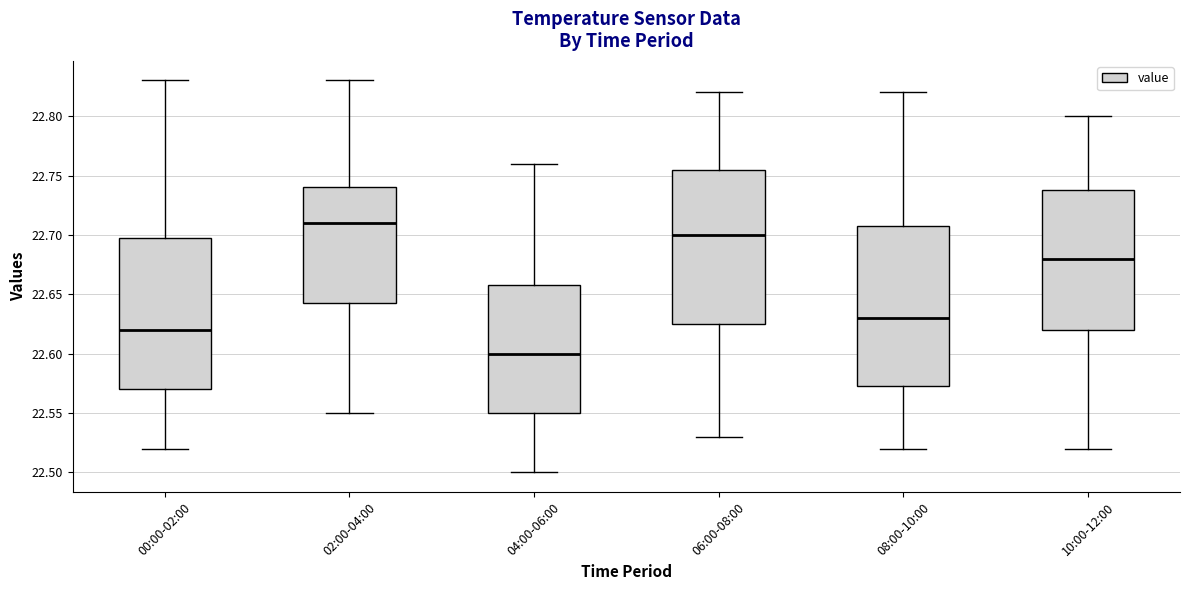

Reading left to right, transcribe this box plot: for each box, give where its median line is, the range the box spans, and where its two whiskers end, as read against the y-axis. The values are not printed on the chart, so give them approximately, as read against the axis.

00:00-02:00: median 22.620, box 22.570 to 22.700, whiskers 22.520 to 22.830
02:00-04:00: median 22.710, box 22.645 to 22.740, whiskers 22.550 to 22.830
04:00-06:00: median 22.600, box 22.550 to 22.660, whiskers 22.500 to 22.760
06:00-08:00: median 22.700, box 22.625 to 22.755, whiskers 22.530 to 22.820
08:00-10:00: median 22.630, box 22.575 to 22.710, whiskers 22.520 to 22.820
10:00-12:00: median 22.680, box 22.620 to 22.740, whiskers 22.520 to 22.800